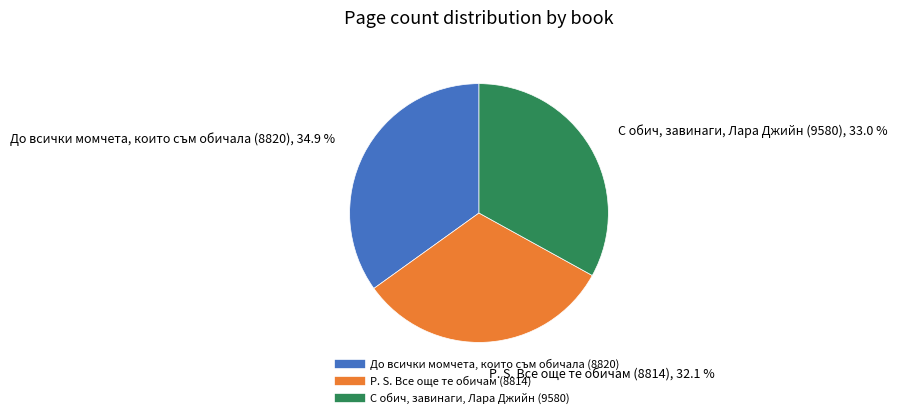

Count the number of slices in the pie.

3